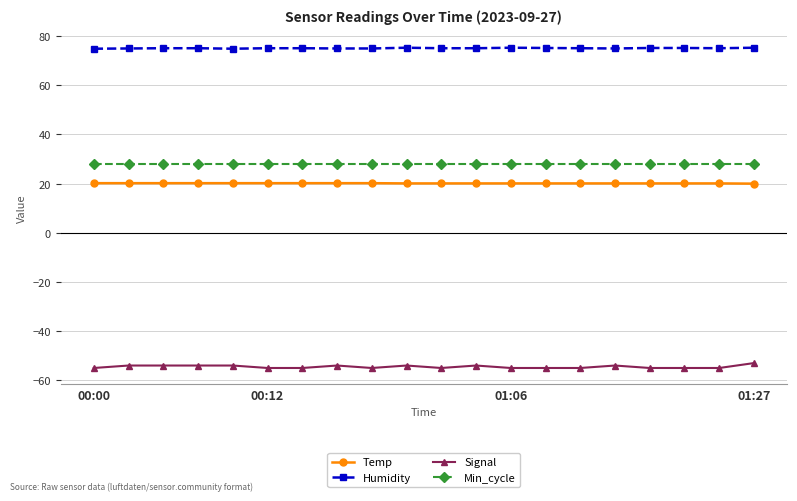

What is the sum of all Humidity values?

1502.1